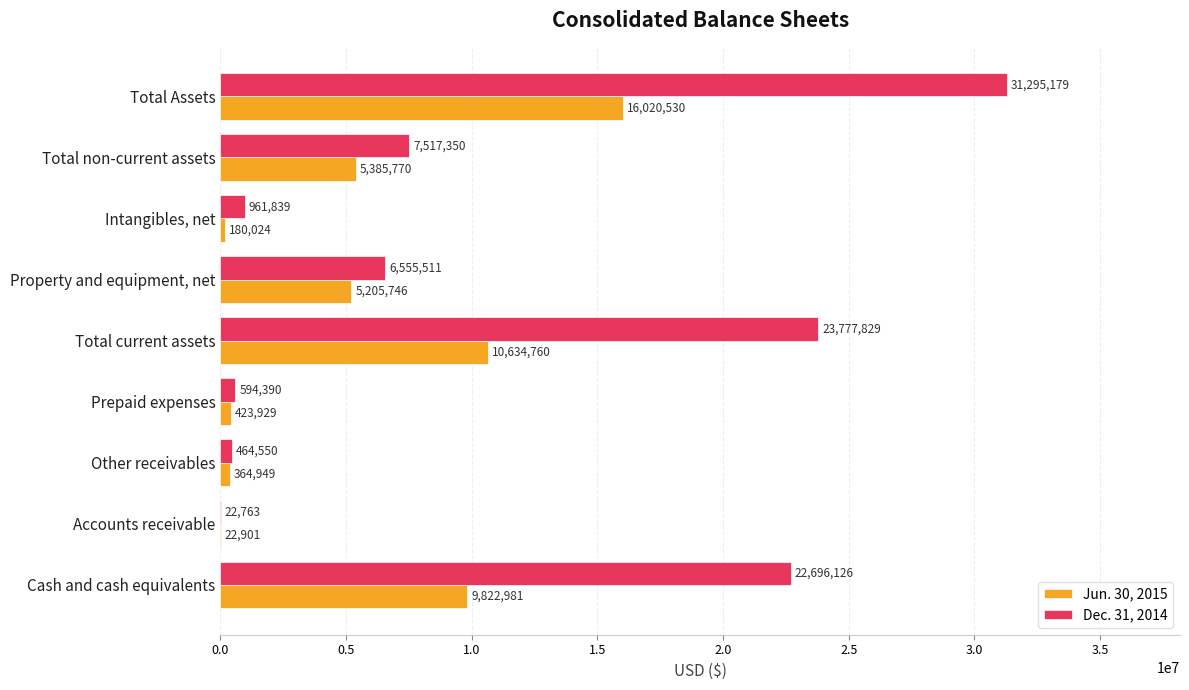

Between Other receivables and Intangibles, net, which series saw the biggest shift?

Dec. 31, 2014